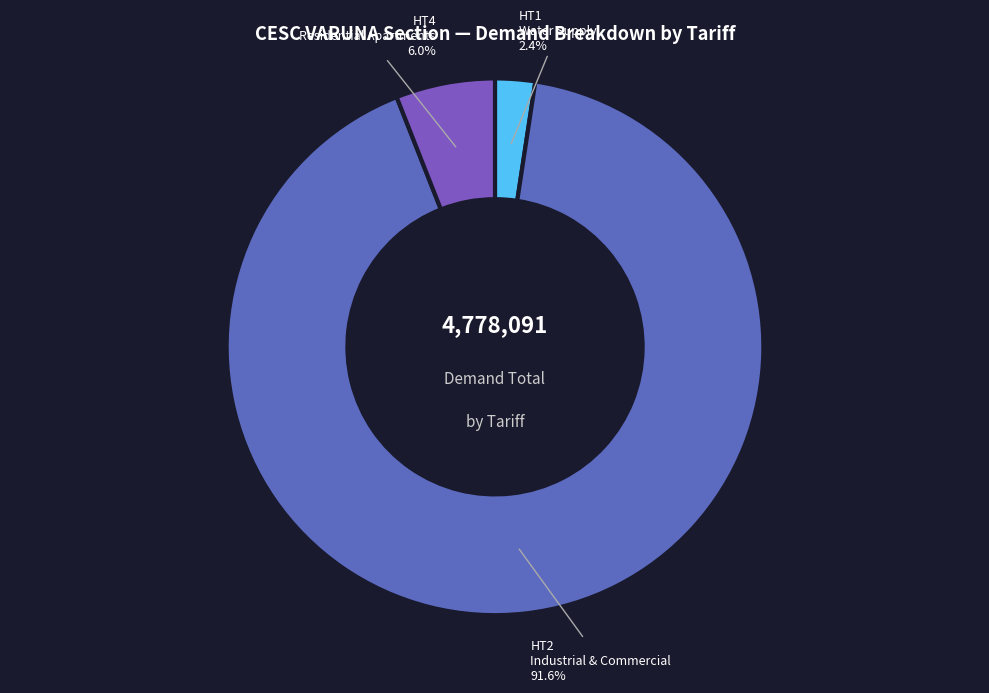

Count the number of slices in the pie.

3